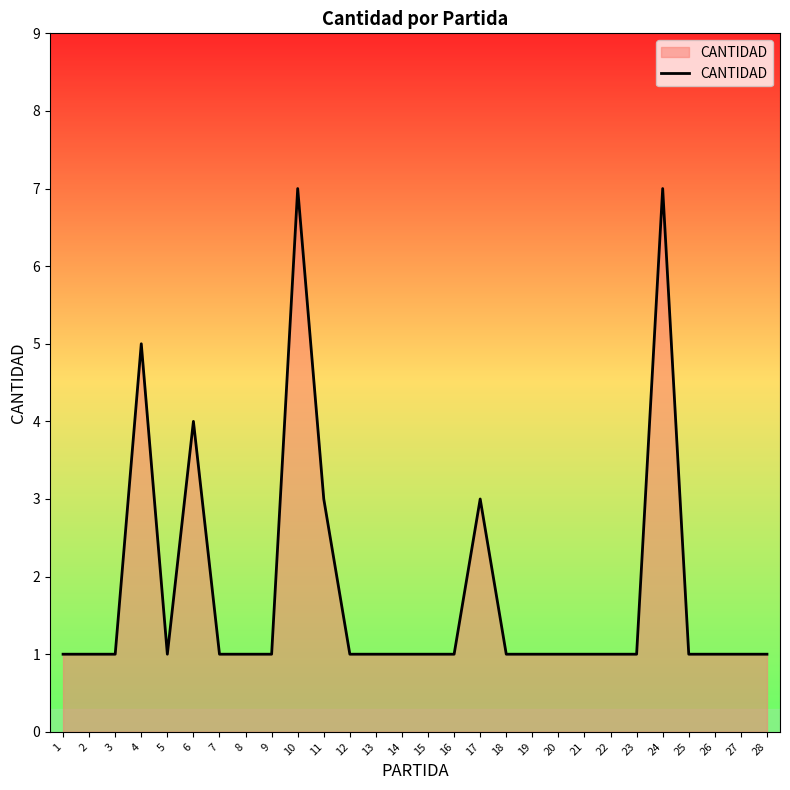

The value at 1 is 1. True or false?

True